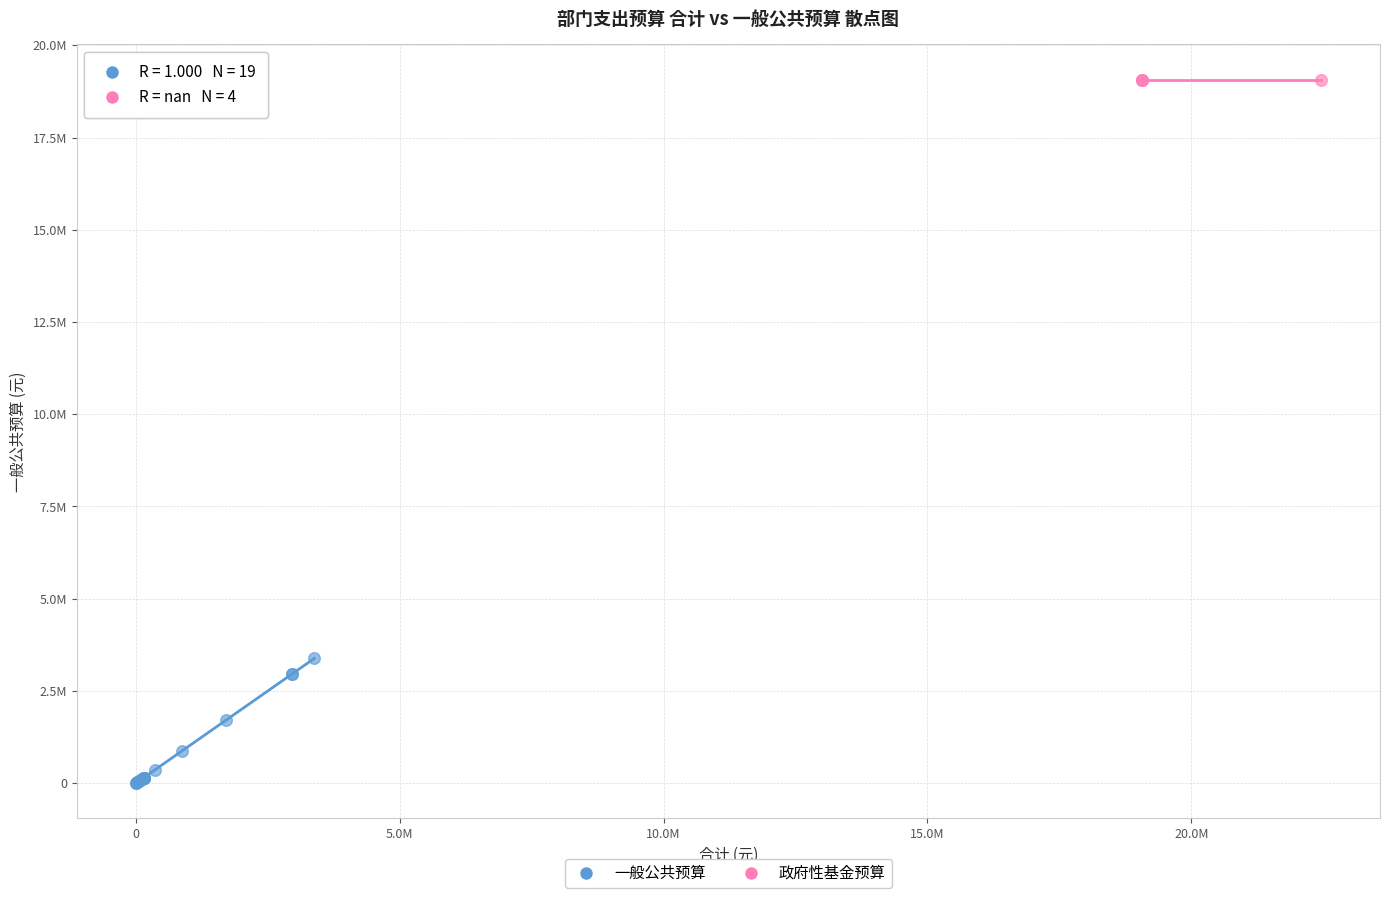

What are all the series names shown in the legend?

一般公共预算, 政府性基金预算